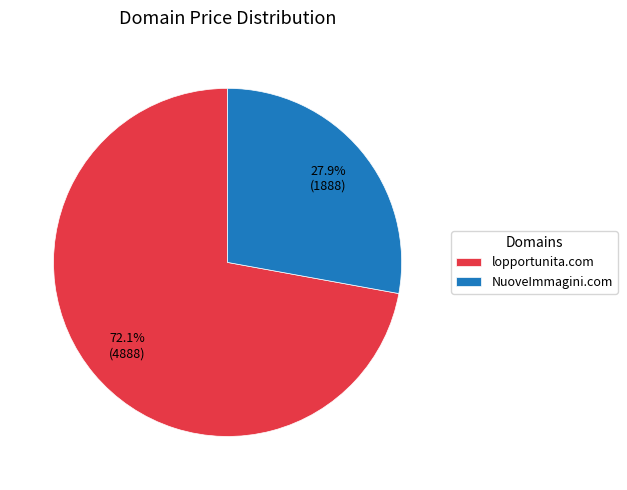

To the nearest percent, what is the average slice percentage?

50%